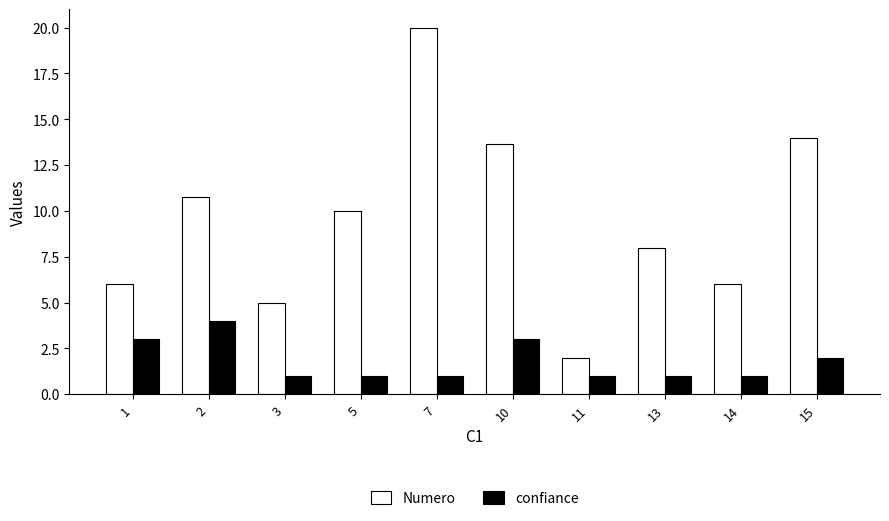

At which category is the sum across all series the highest?

7